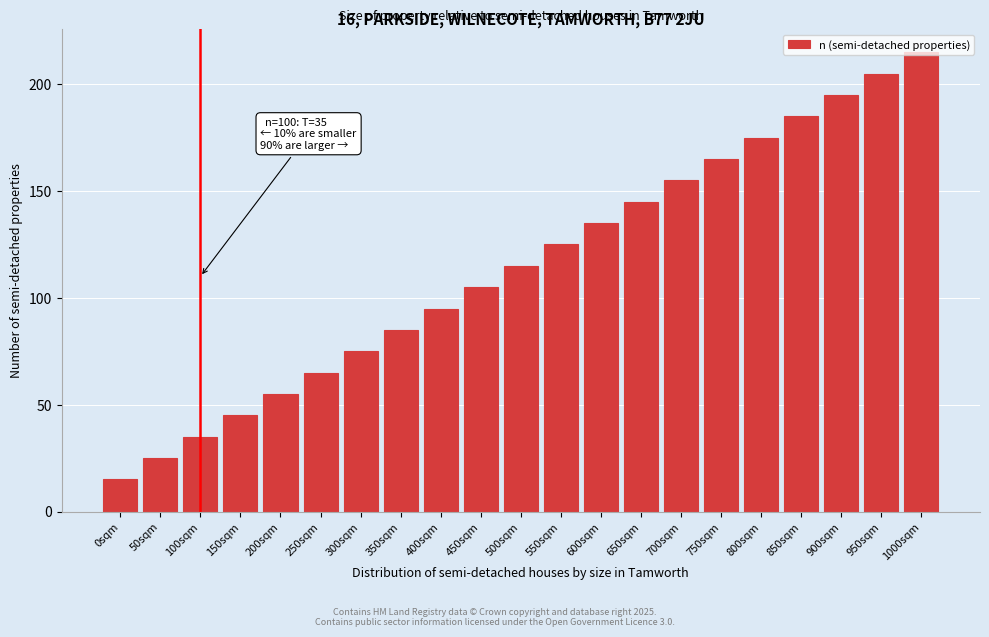

The value at 700sqm is 155. True or false?

True